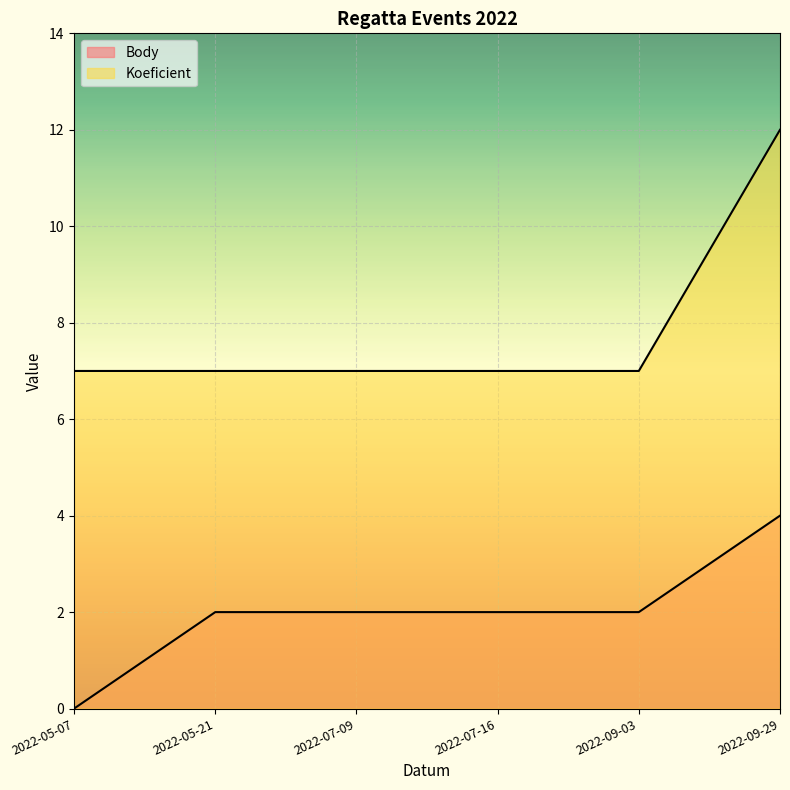

Between 2022-05-21 and 2022-05-07, which is larger?

2022-05-21